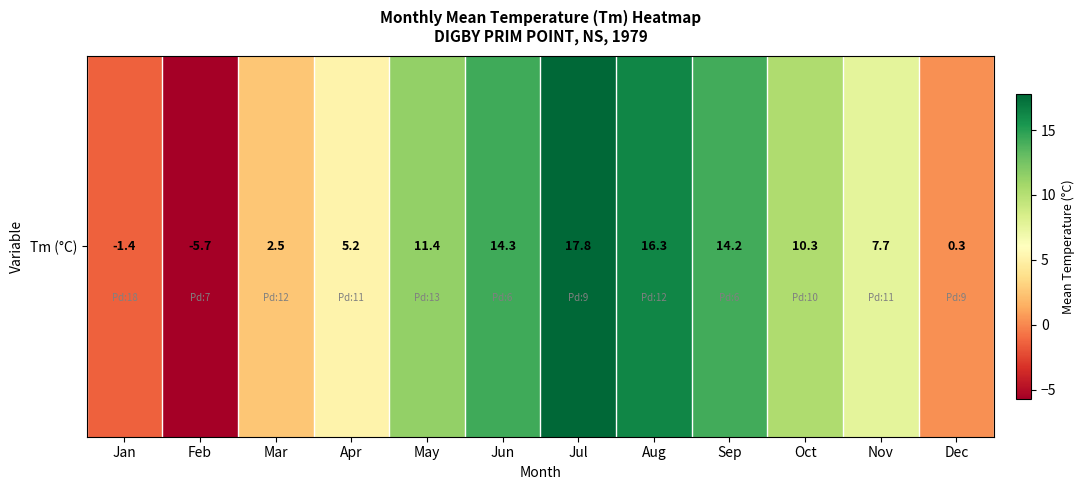

What is the change in value from Apr to Jun?

+9.1